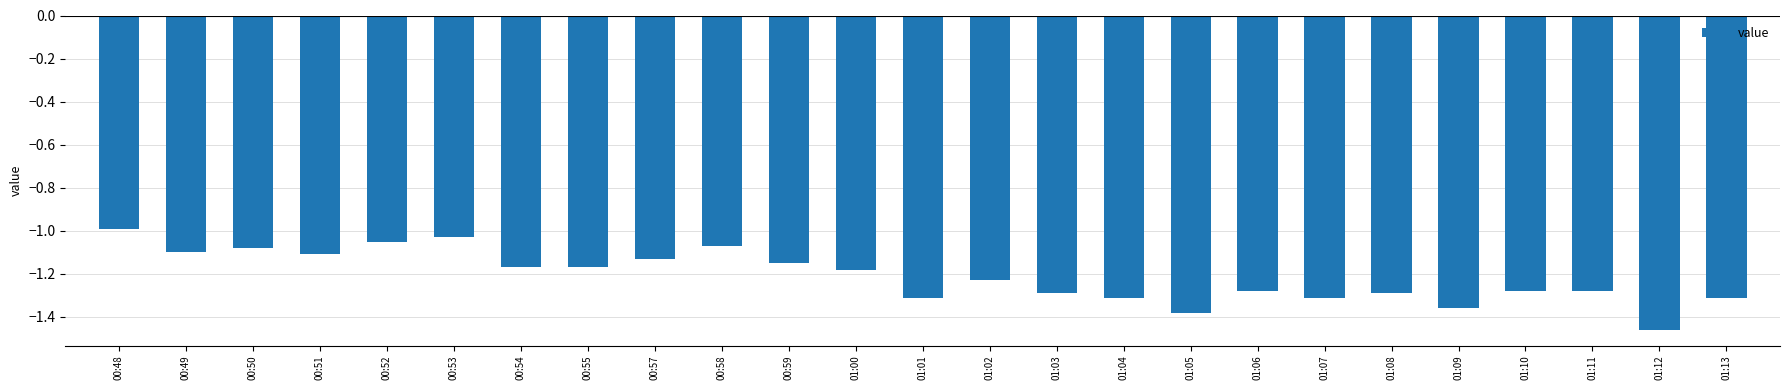

What is the change in value from 00:53 to 00:55?

-0.1